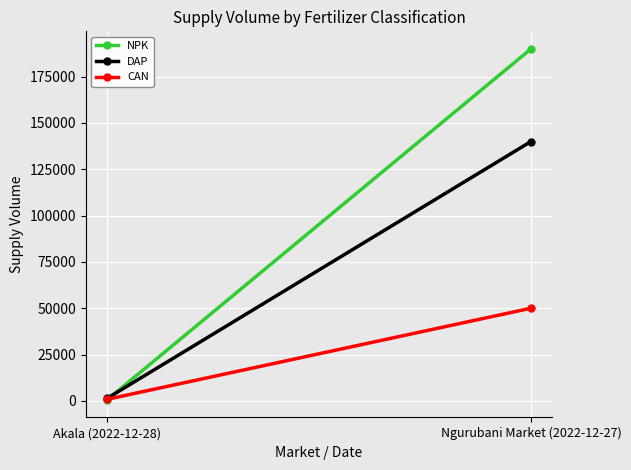

Reading right to left, what are all the values shown in this chart?

NPK: 190000	500
DAP: 140000	1300
CAN: 50000	800